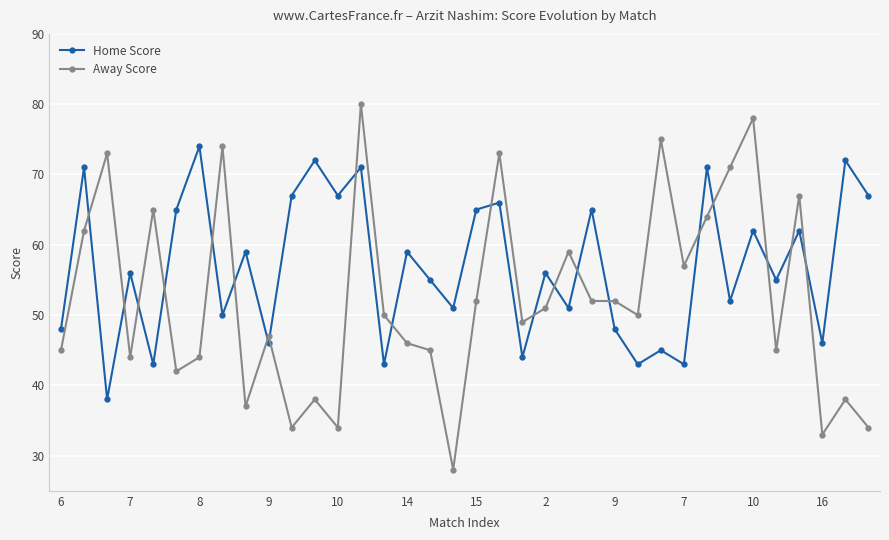

After their last crossing, which series has the higher values: Home Score or Away Score?

Home Score